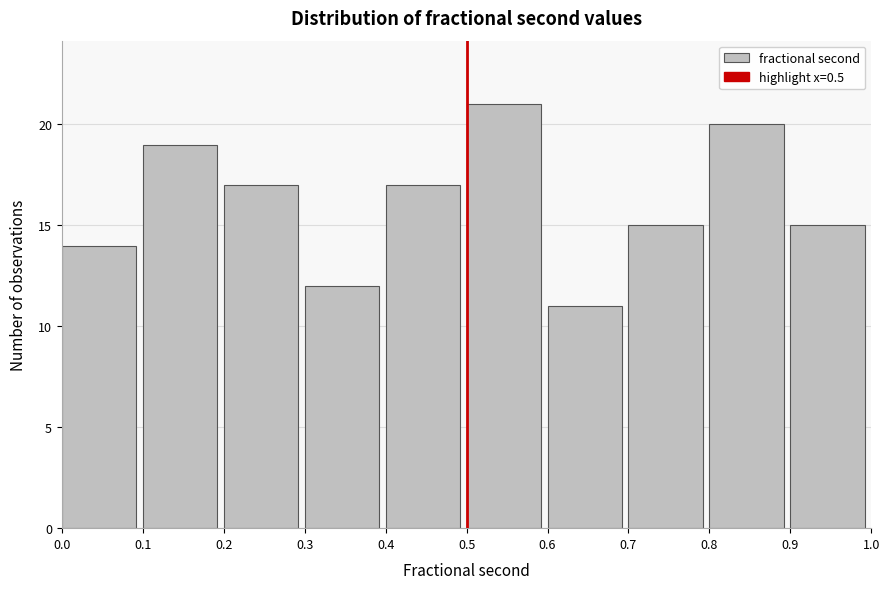

How tall is the bar that spans 0.1 to 0.2 on the x-axis? The values are not printed on the chart, so give them approximately, as read against the axis.

19